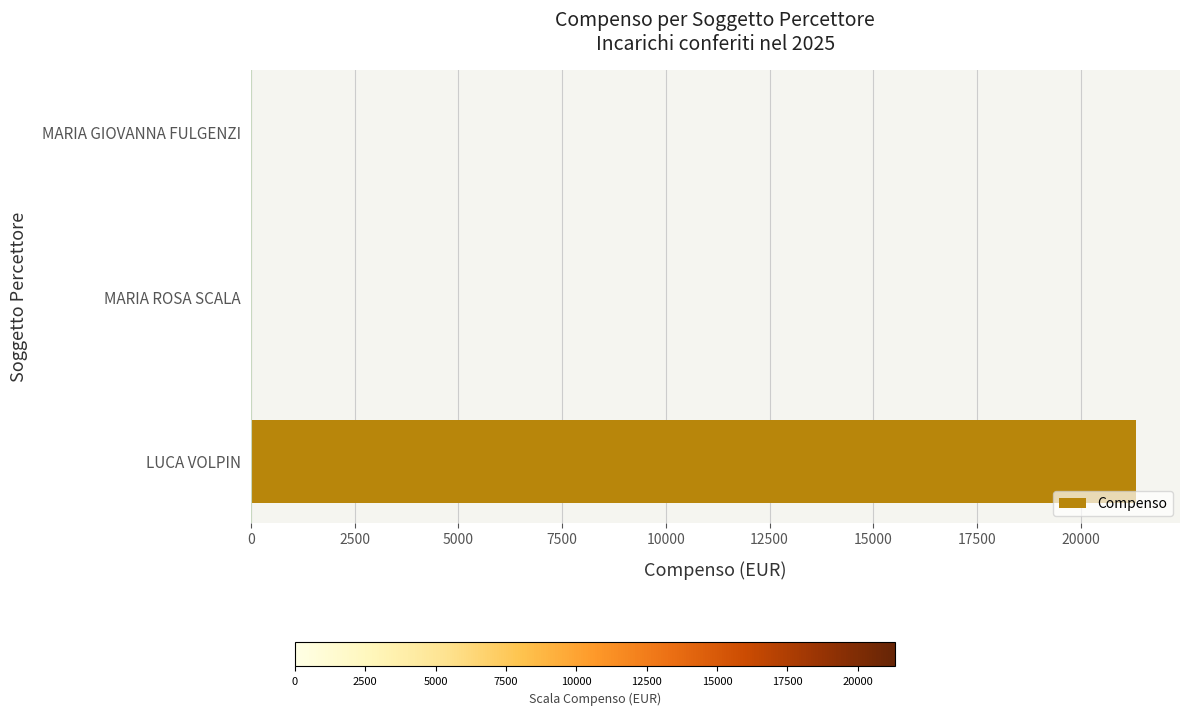

The value at LUCA VOLPIN is 7121. True or false?

False